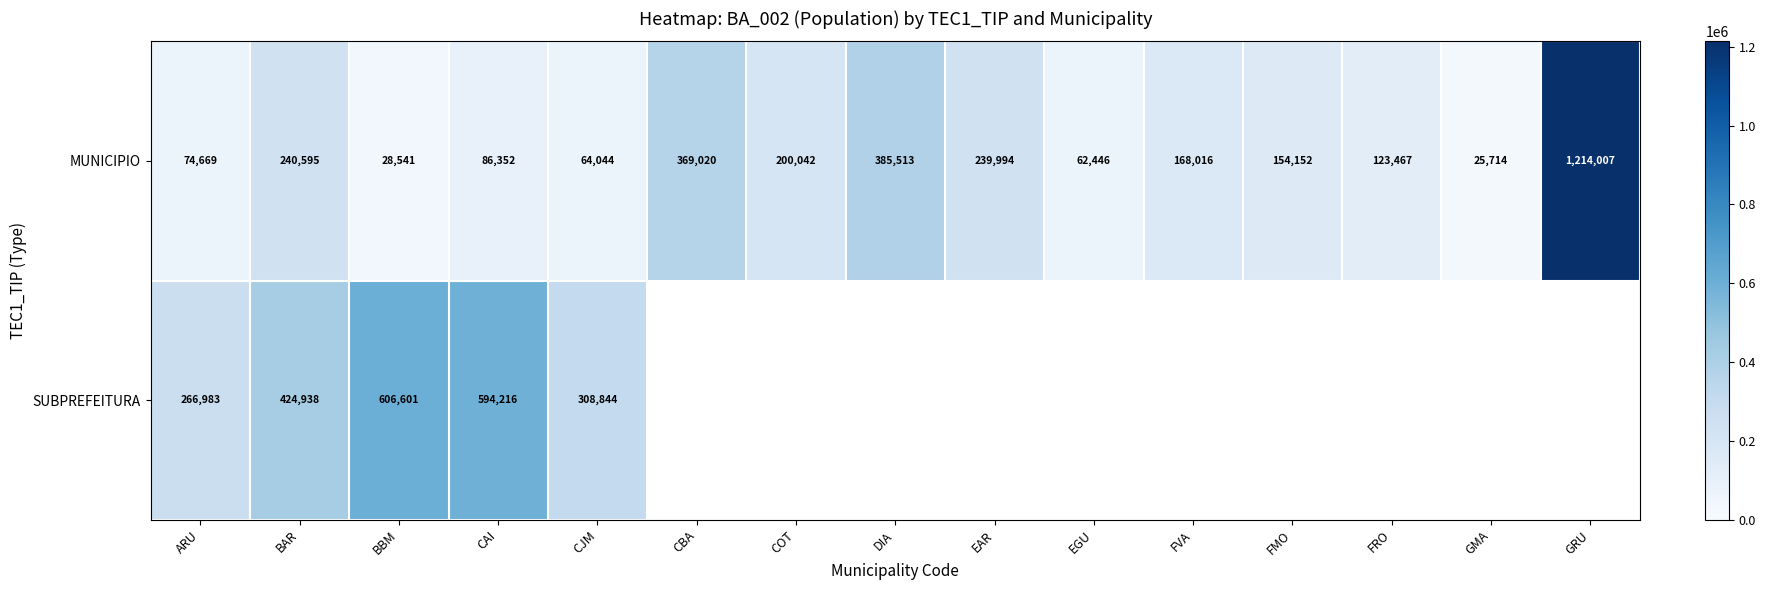

Where does the MUNICIPIO series first go above 154152?

BAR